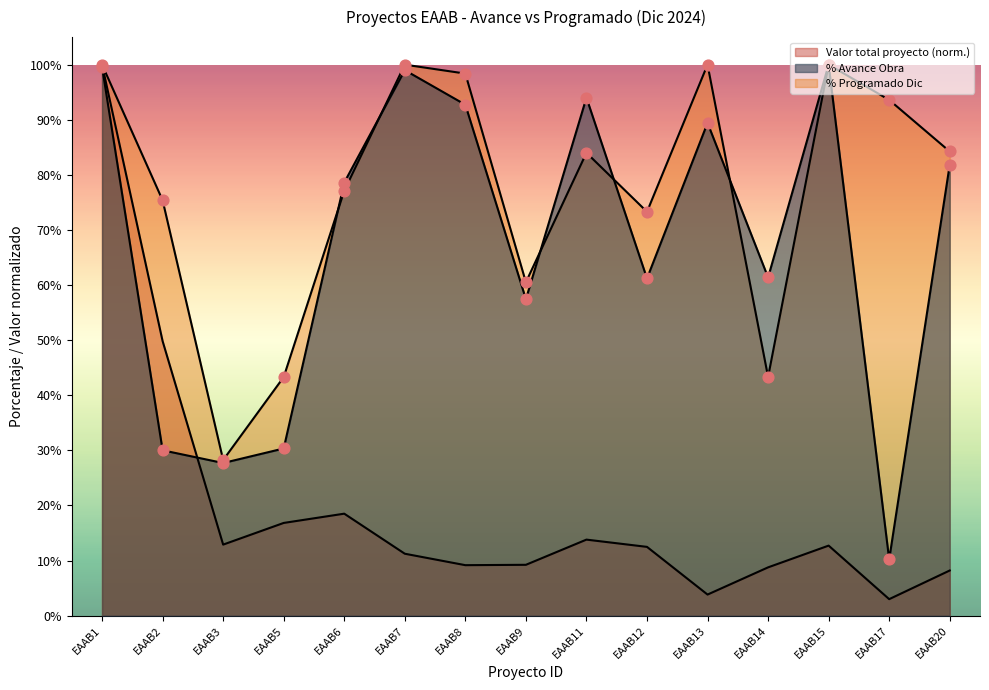

Which series contains the highest Y value?

Valor total proyecto (Miles M COP)